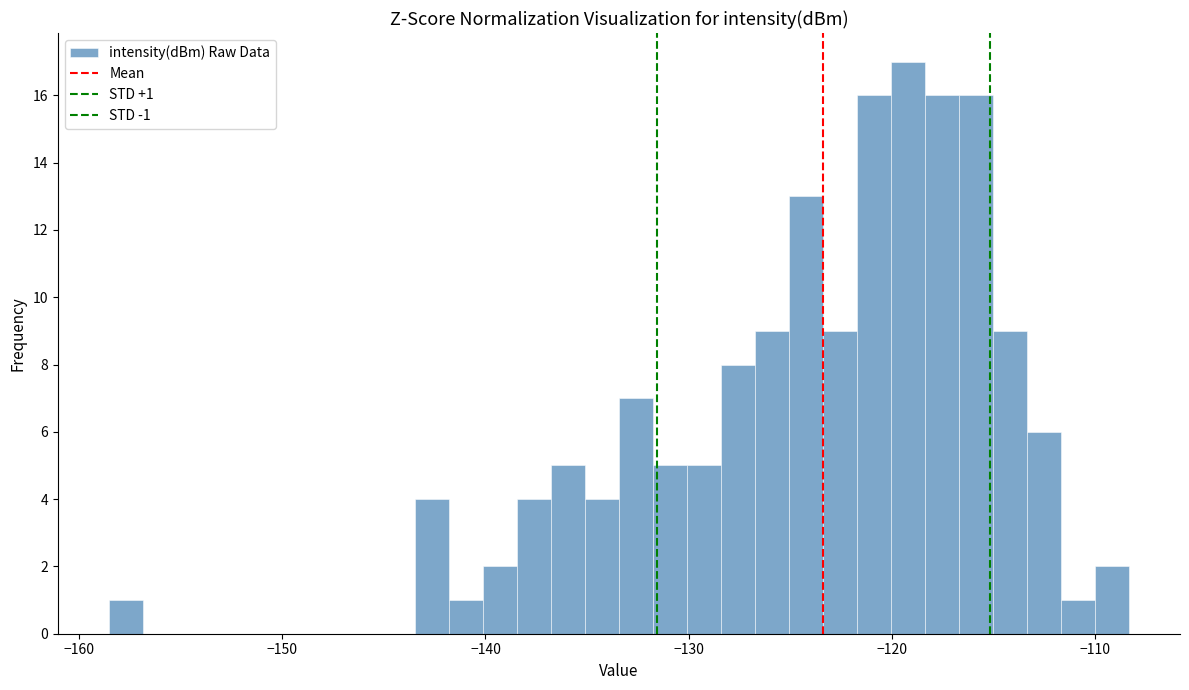

Read against the x-axis, roughly where is the centre of the tallest bar?

-119